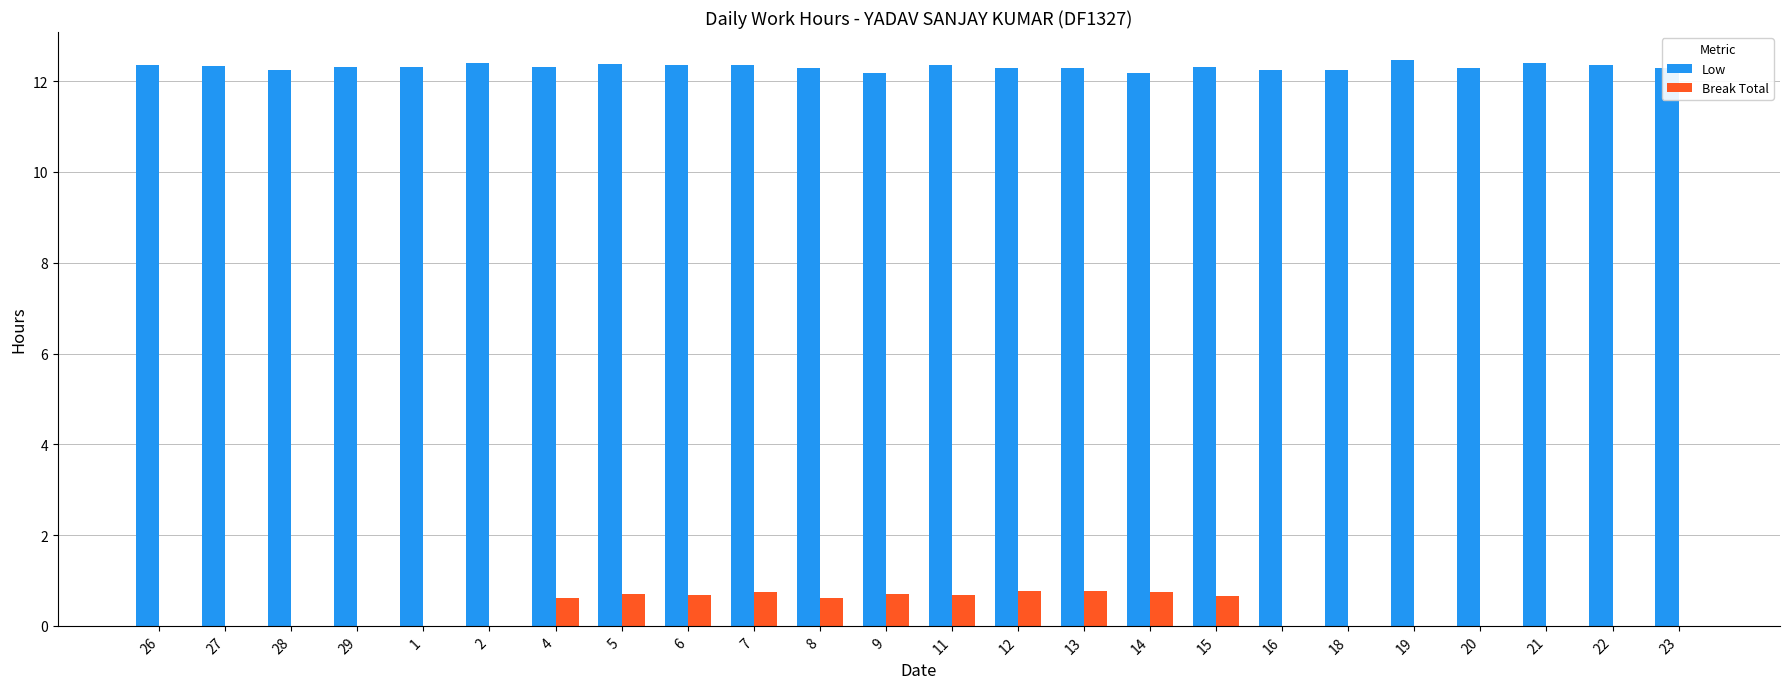

How many groups of bars are there?

24